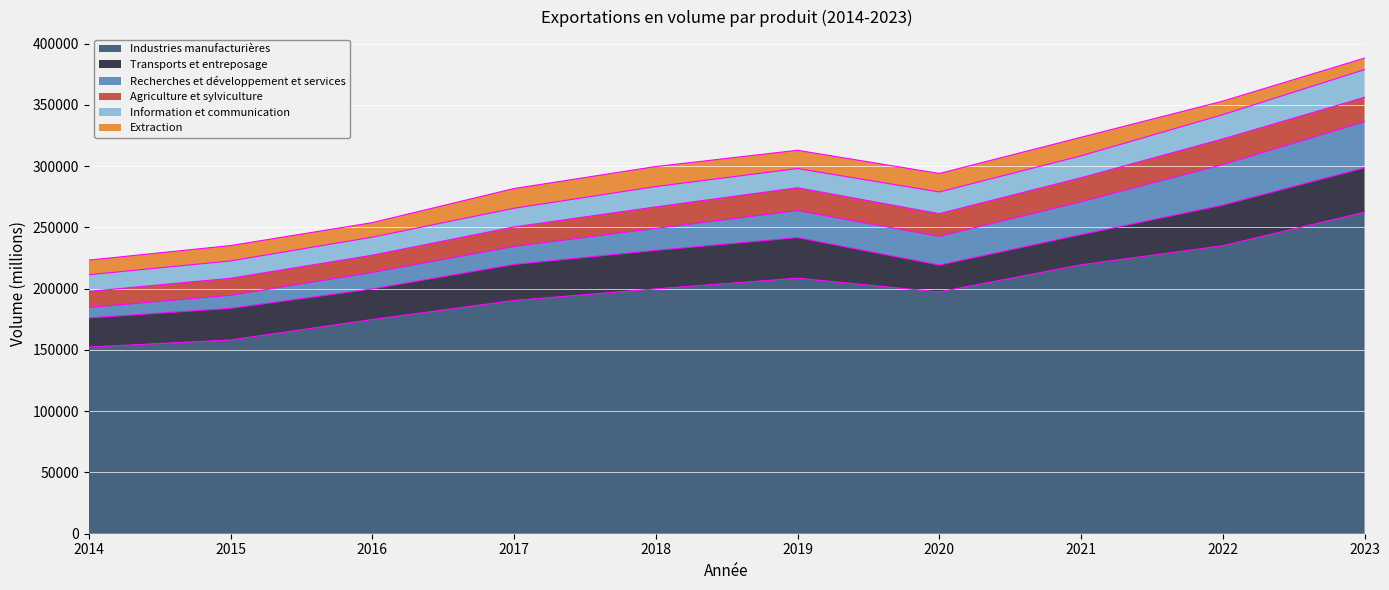

Where is the first local minimum for Transports et entreposage?

2016